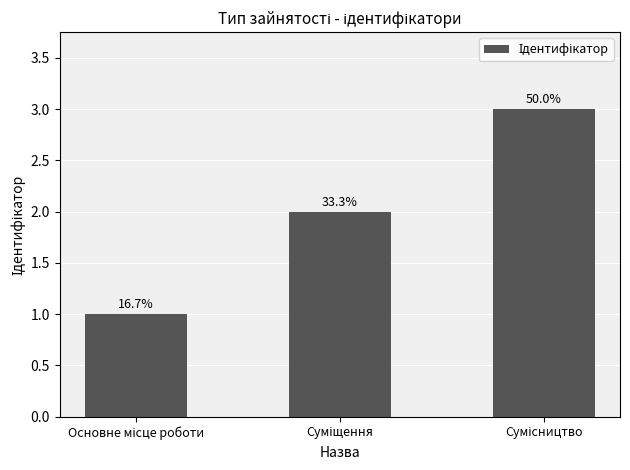

Reading left to right, transcribe all the data shown in this chart.

1	2	3